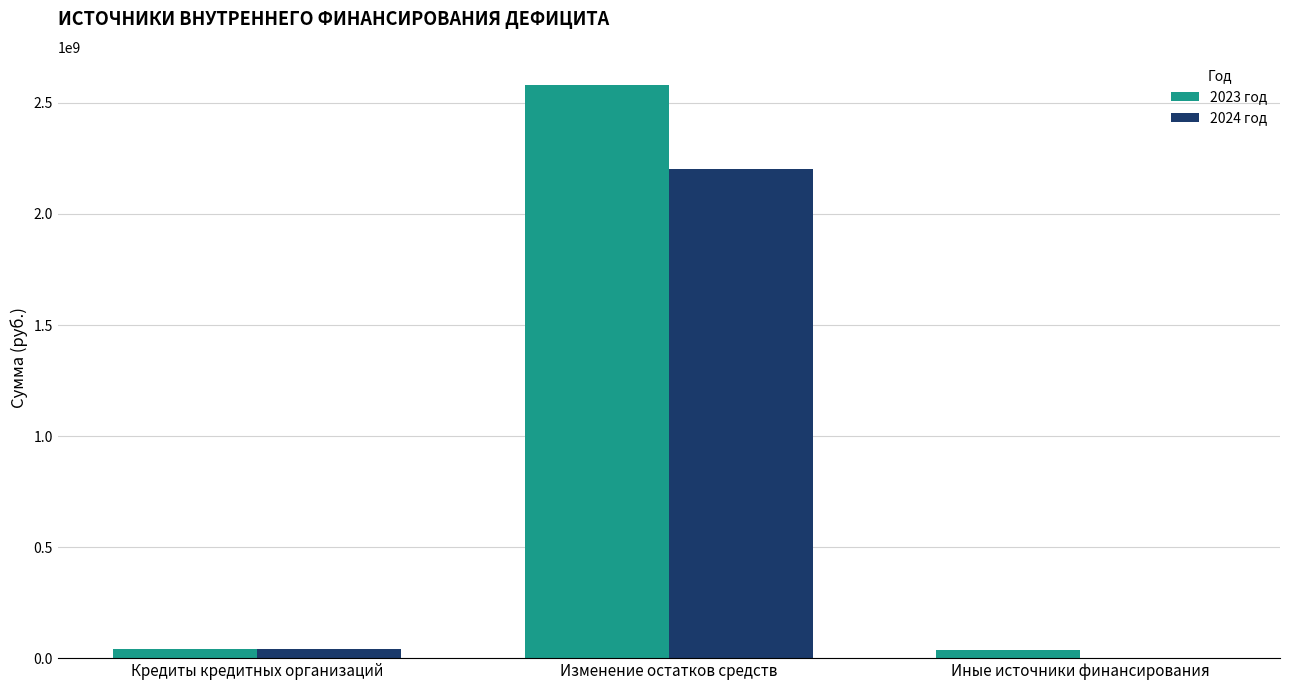

Which category has the highest value in the 2023 год series?

Изменение остатков средств